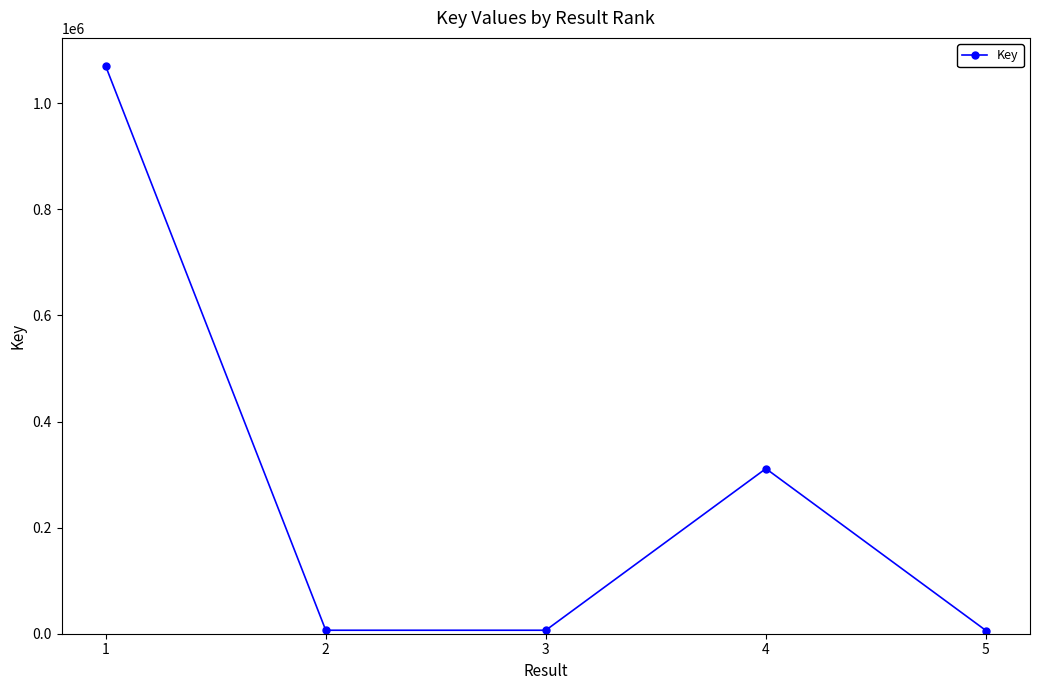

How many lines are shown in the chart?

1